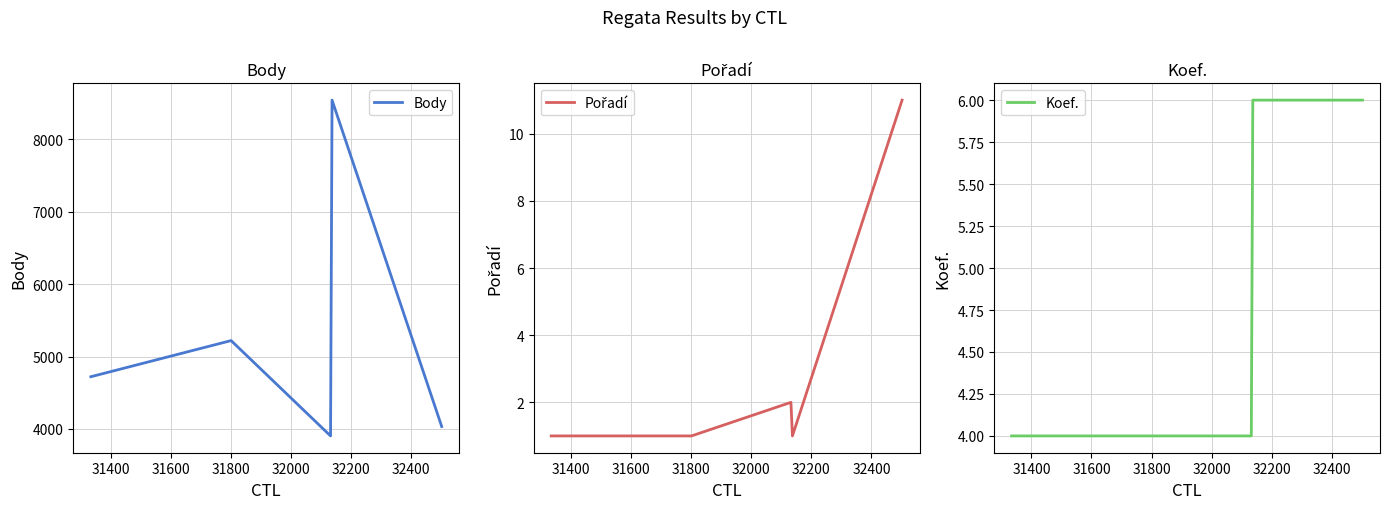

How many distinct data groups are displayed?

3